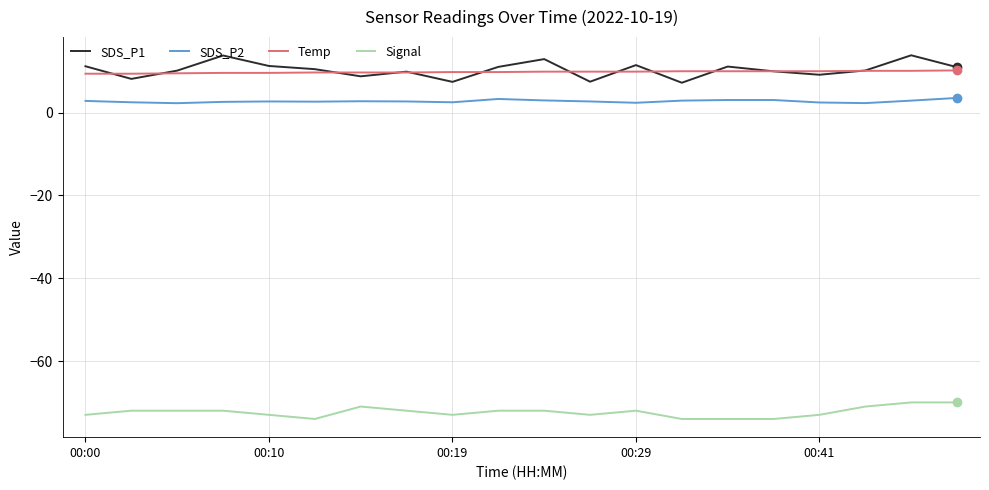

What is the sum of all SDS_P2 values?

55.0